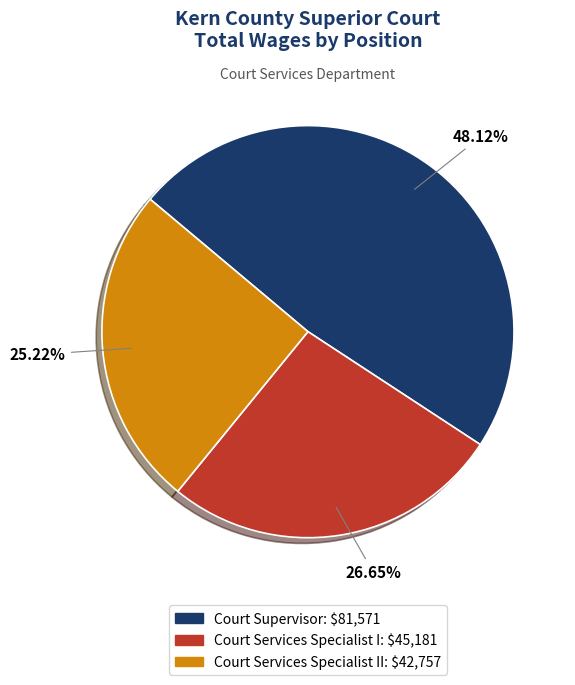

Is there a majority slice in this chart?

No